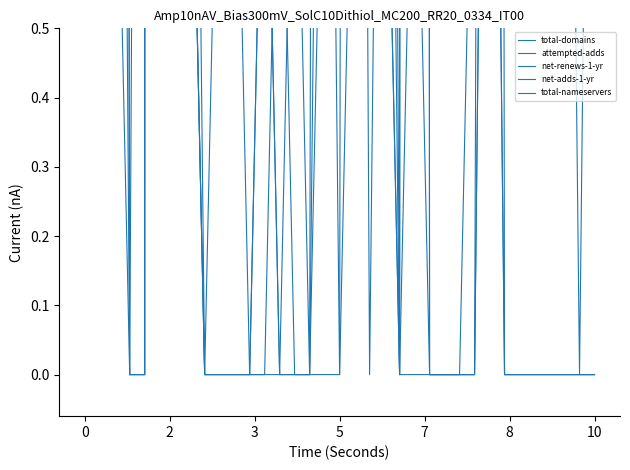

What is the label of the 8th point from the left?

7